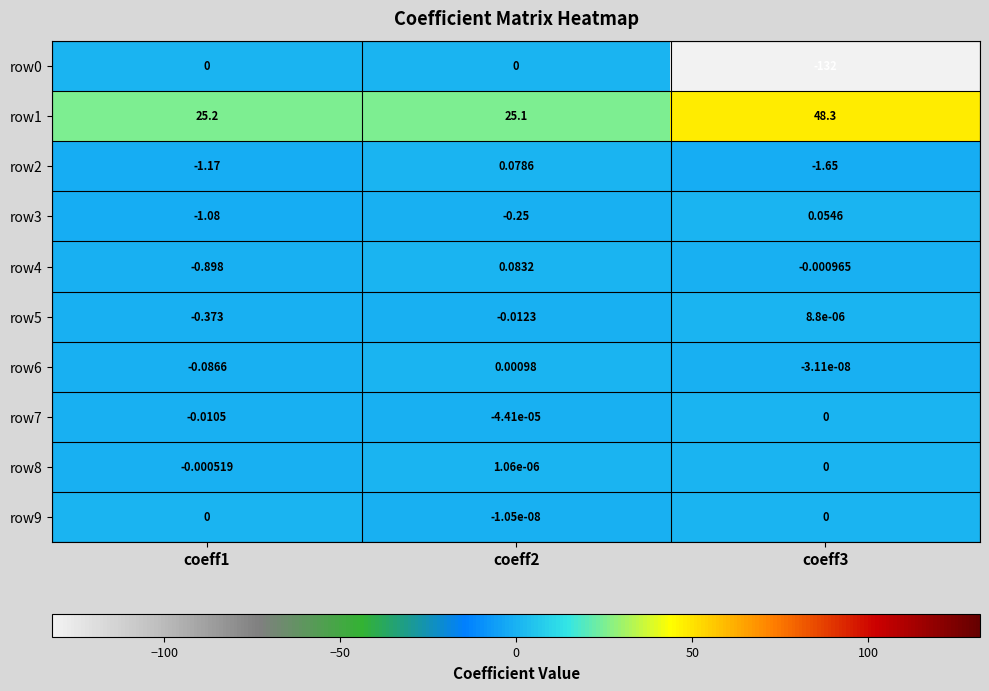

Is the value of row8 at coeff1 greater than the value of row5 at coeff3?

No